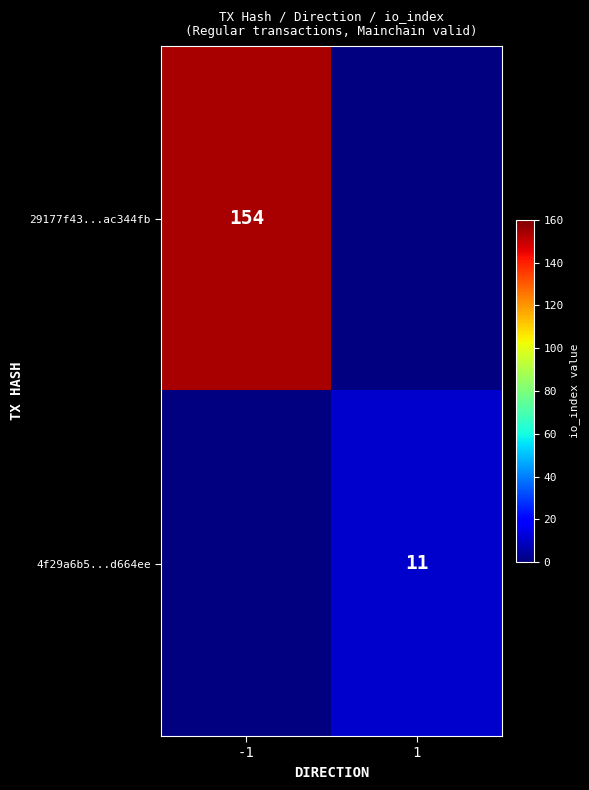

Which has a higher value, 1 or -1?

-1